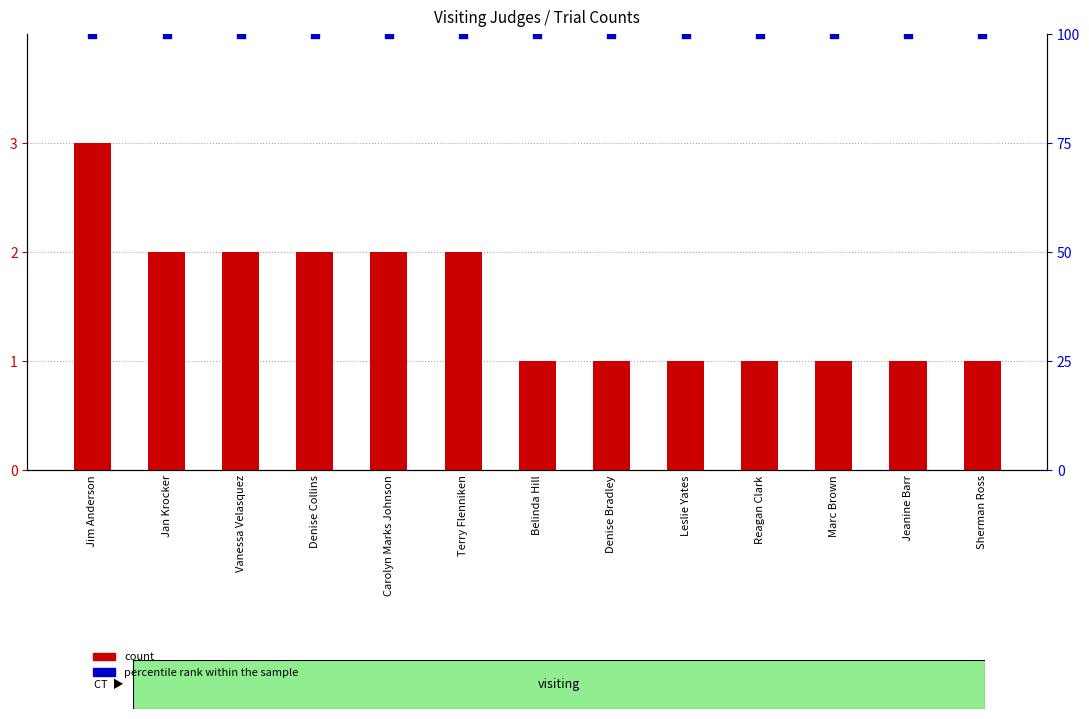

Which series contains the highest Y value?

percentile rank within the sample